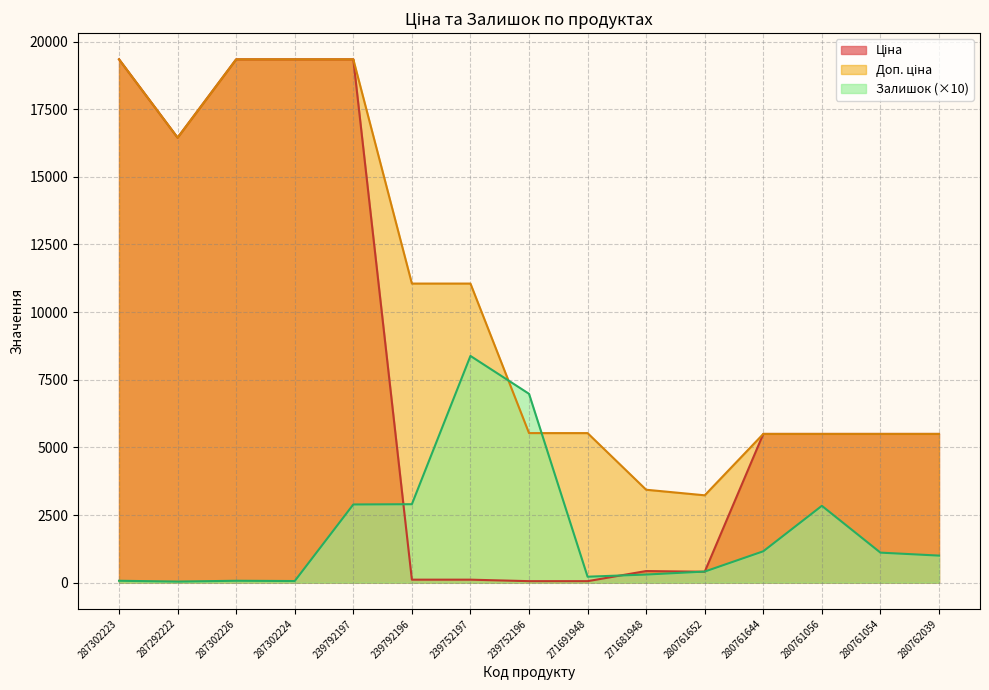

Which series has the largest total across all categories?

Доп. ціна